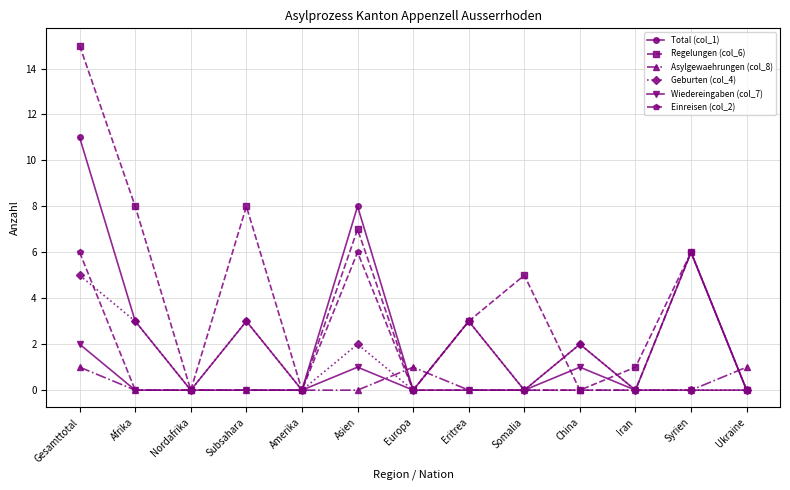

What is the sum of all Wiedereingaben (col_7) values?

4